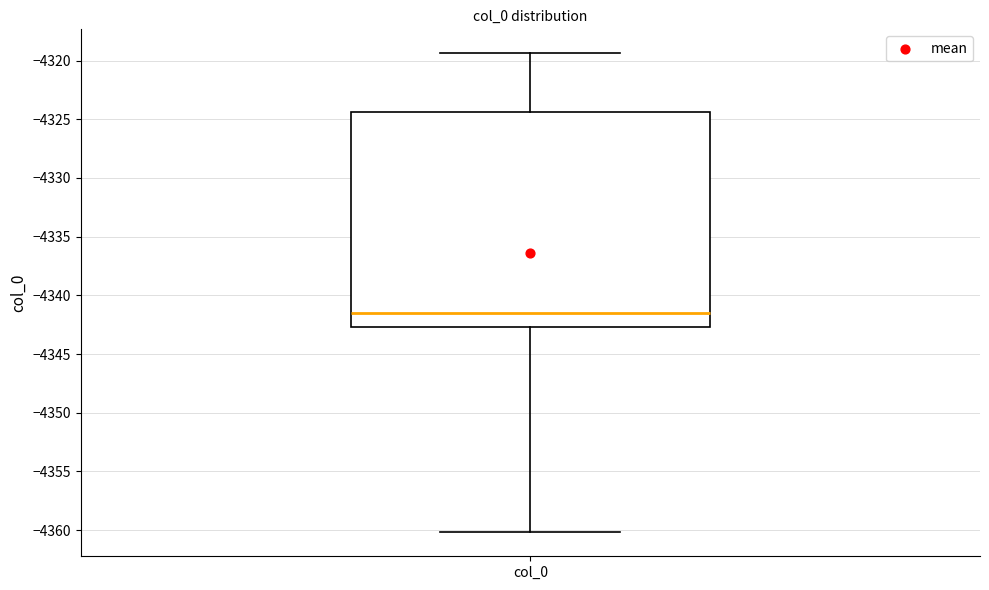

Where is the lower edge of the box for col_0 on the y-axis? The values are not printed on the chart, so give them approximately, as read against the axis.

-4342.5